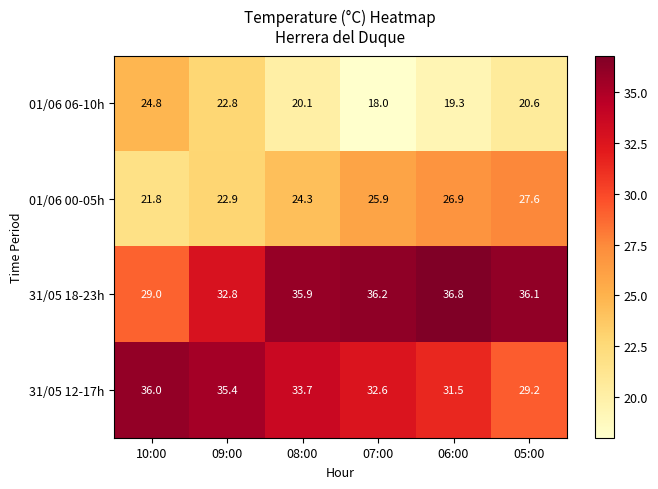

List the series in order of their peak value, highest first.

31/05 18-23h, 31/05 12-17h, 01/06 00-05h, 01/06 06-10h